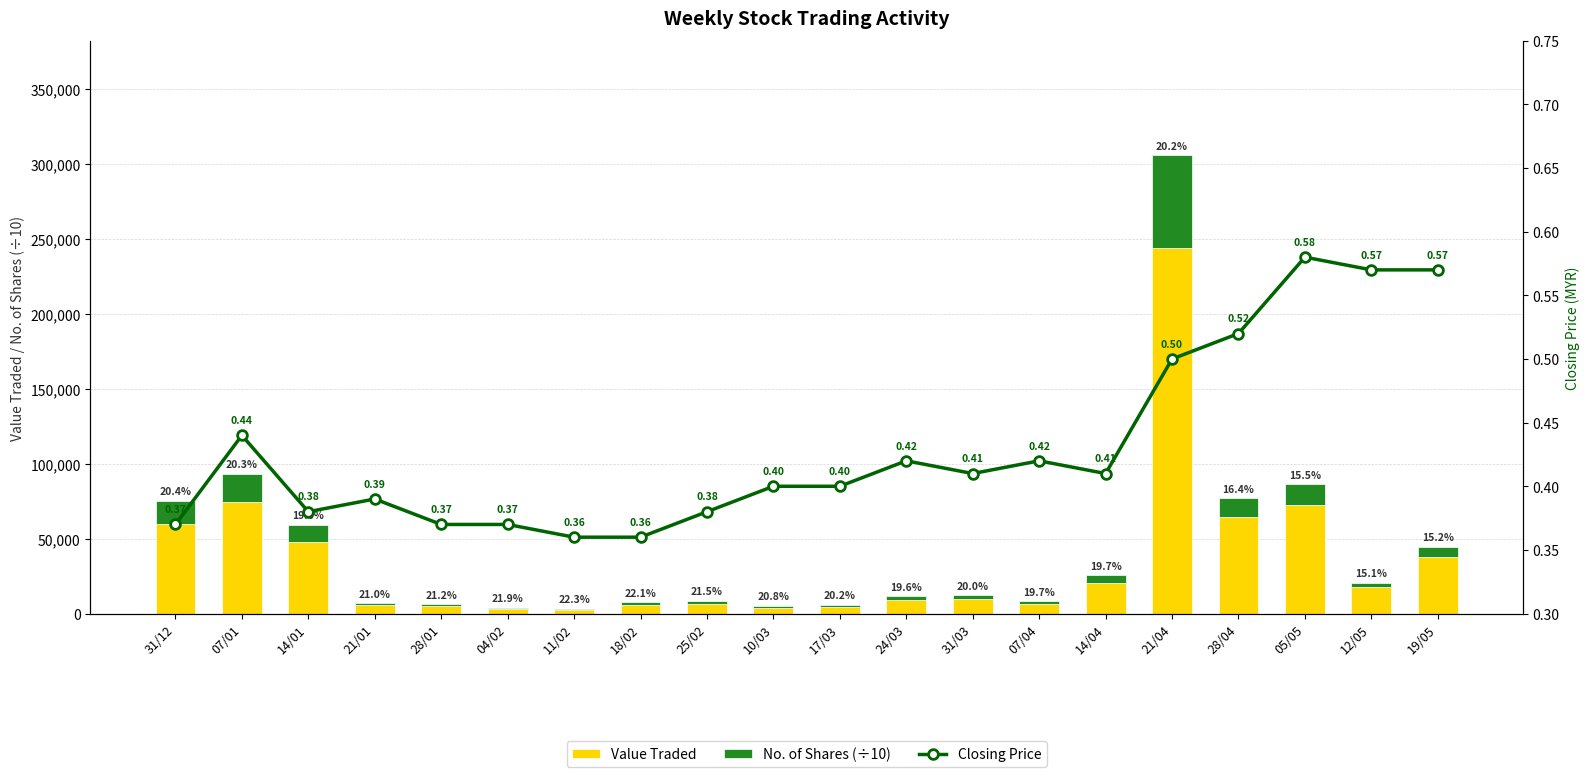

What are all the series names shown in the legend?

Value Traded, No. of Shares (÷10), Closing Price